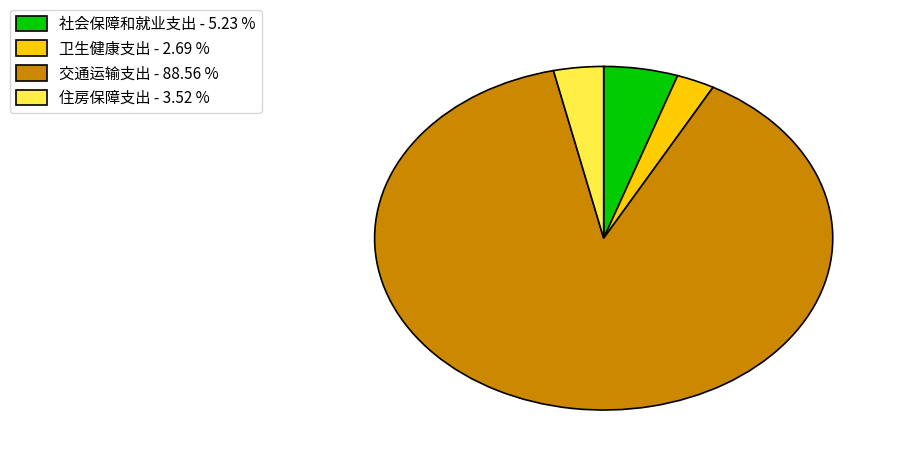

Combined, do 社会保障和就业支出 - 5.23 % and 卫生健康支出 - 2.69 % account for over 50%?

No